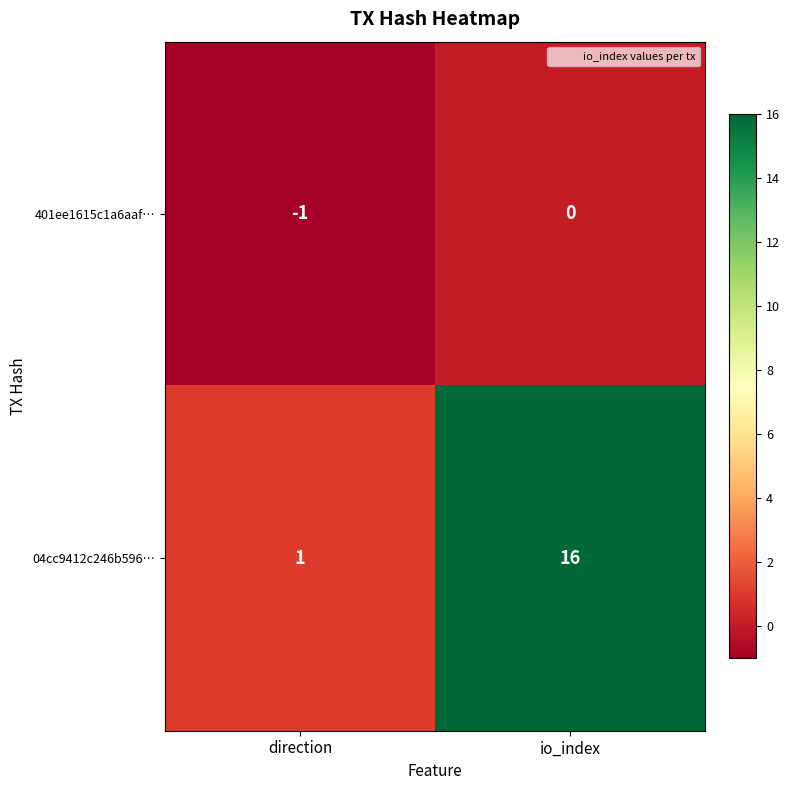

How many categories are shown in the chart?

2